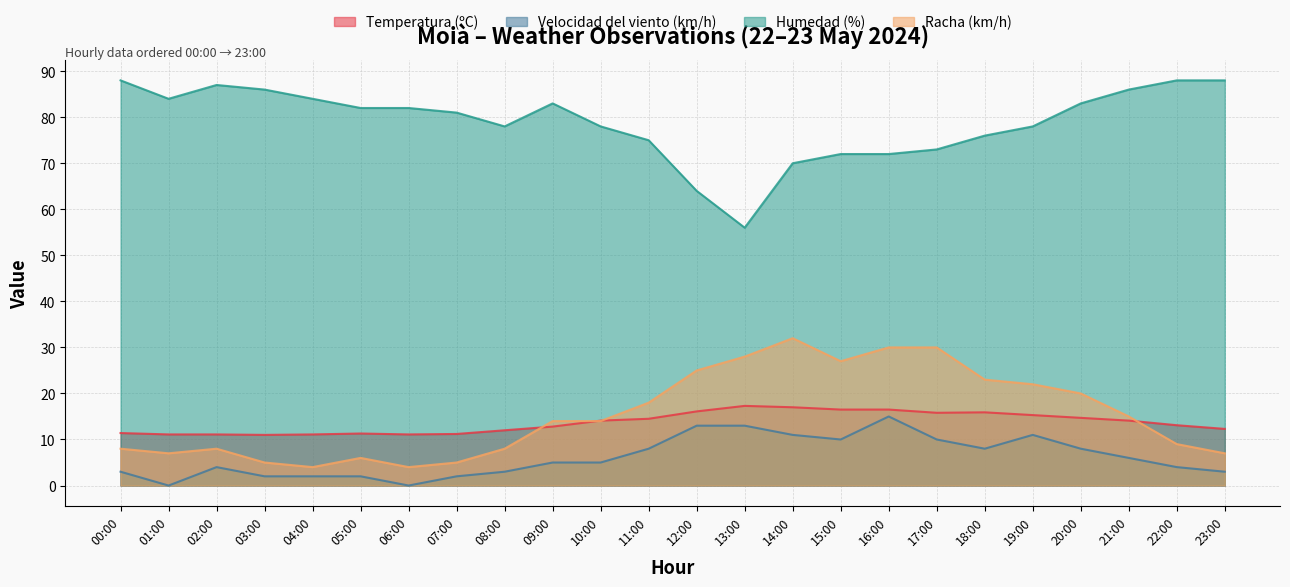

What is the difference between the Temperatura (ºC) values at 09:00 and 01:00?

1.7